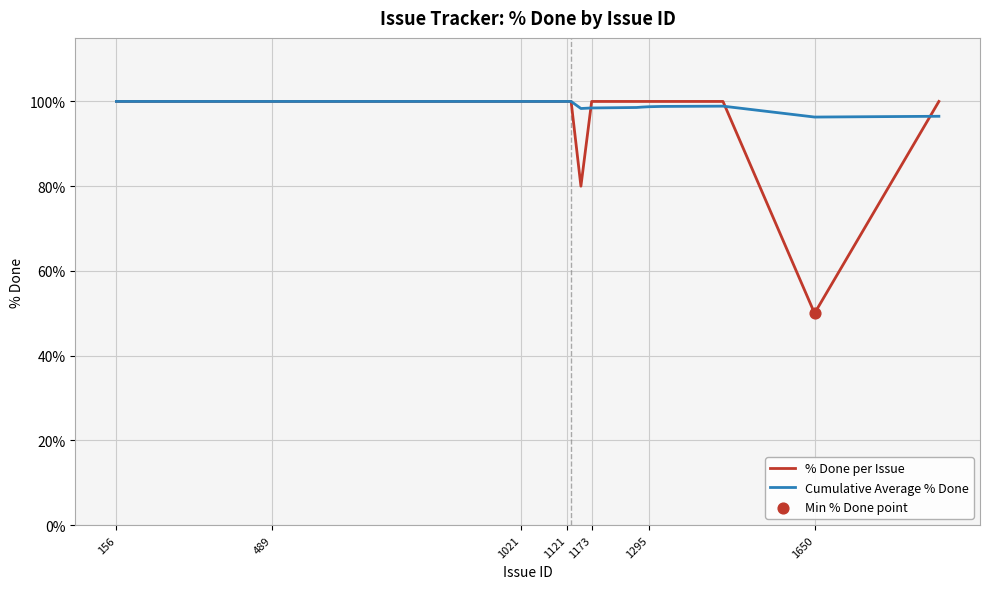

At how many categories does at least one series exceed 84?

20